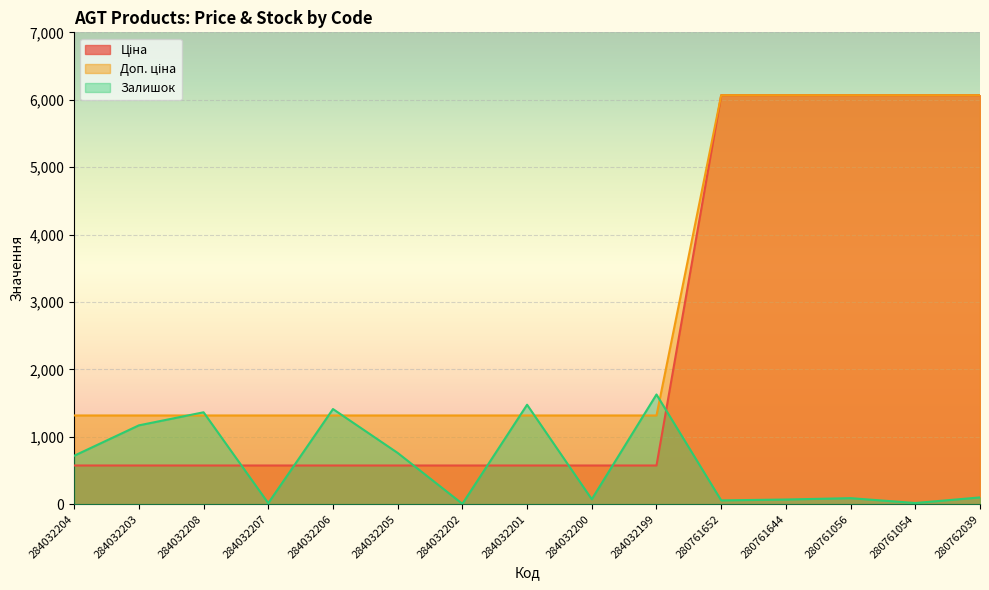

True or false: Залишок has a value of 1364.0 at 284032208.

True